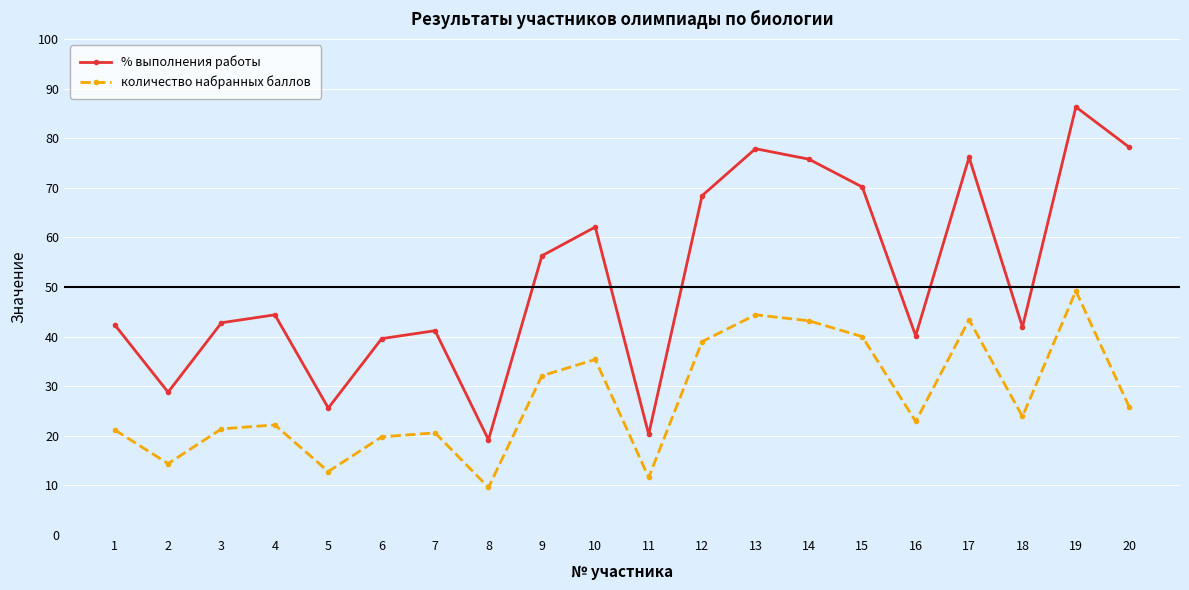

What are all the series names shown in the legend?

% выполнения работы, количество набранных баллов